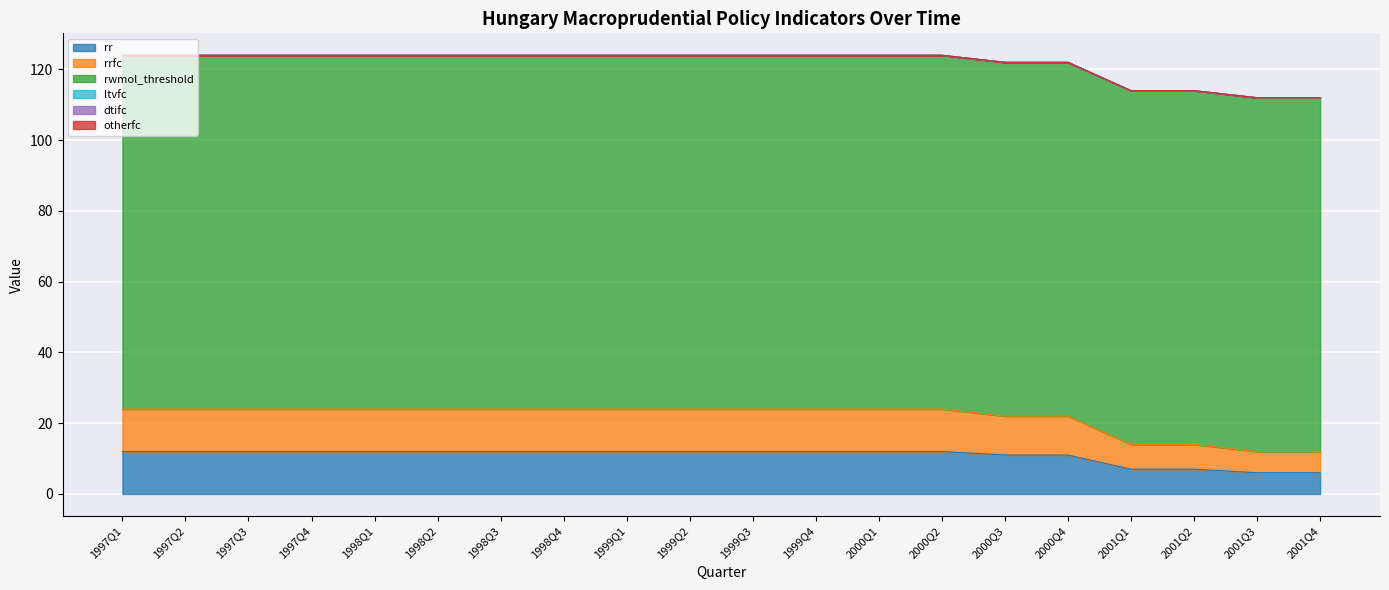

True or false: ltvfc has a value of 0 at 1997Q4.

True